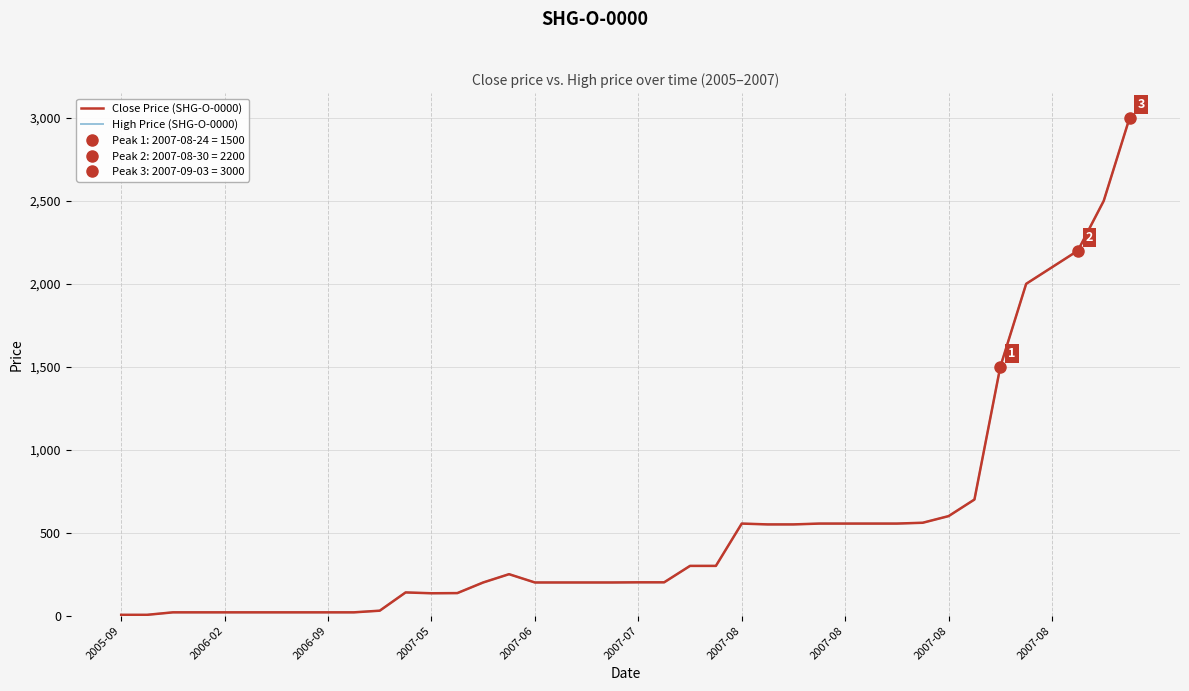

Reading left to right, transcribe all the data shown in this chart.

Close Price (SHG-O-0000): 5	5	20	20	20	20	20	20	20	20	30	140	135	136	200	250	200	200	200	200	201	201	300	300	555	550	550	555	555	555	555	560	600	700	1500	2000	2100	2200	2500	3000
High Price (SHG-O-0000): 5	5	20	20	20	20	20	20	20	20	30	140	135	136	200	250	200	200	200	200	201	201	300	300	555	550	550	555	555	555	555	560	600	700	1500	2000	2100	2200	2500	3000